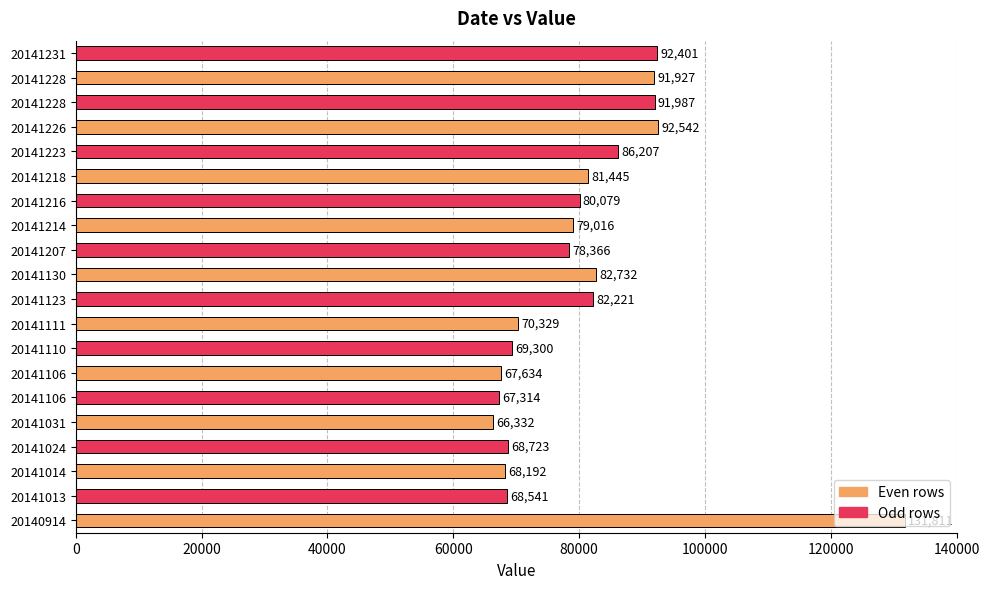

Count the number of categories in the chart.

20